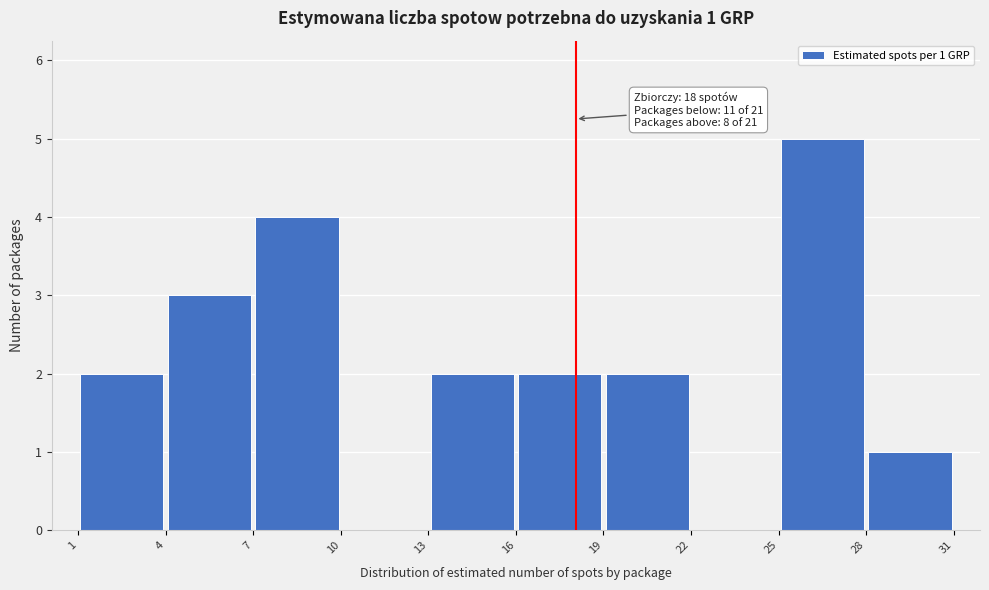

Over which range of the x-axis is the bar tallest?

25 to 28